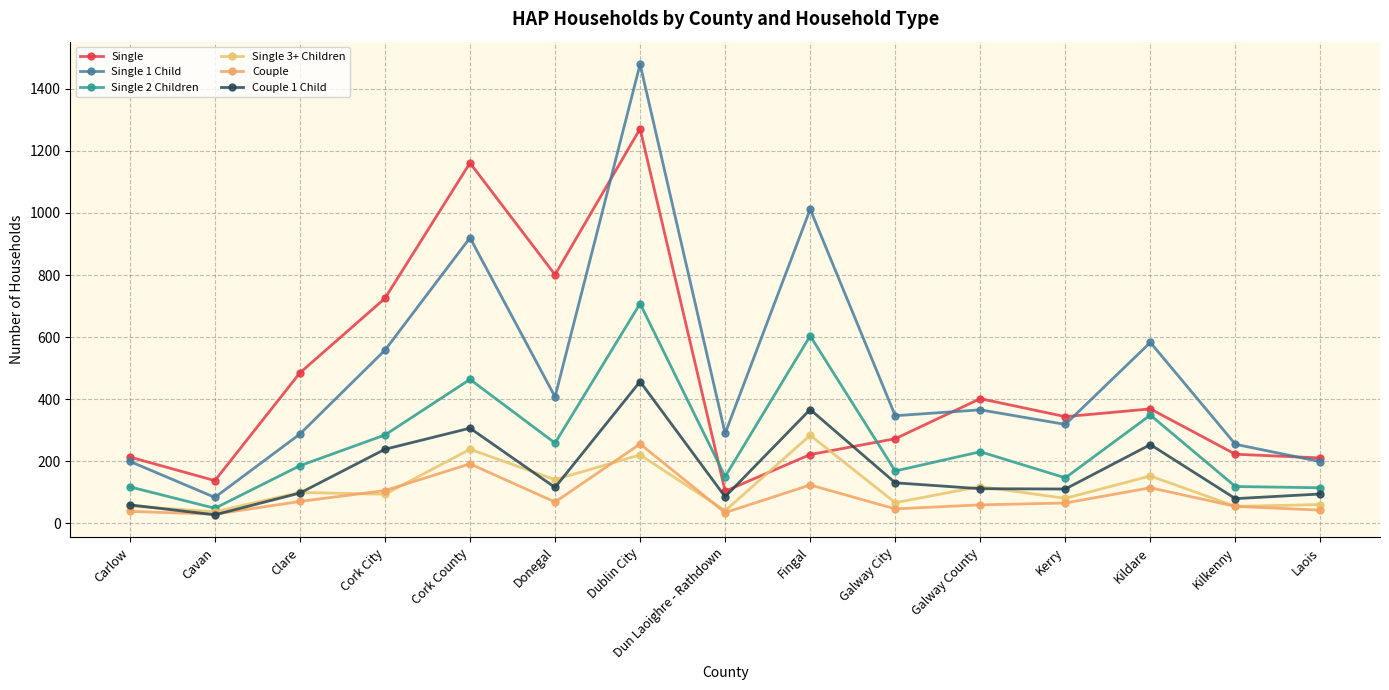

Where is the first local maximum for Couple 1 Child?

Cork County